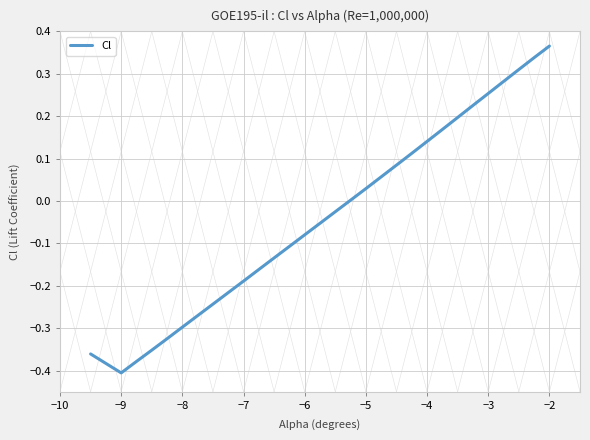

Is it true that Cl equals -0.3 at −8?

True